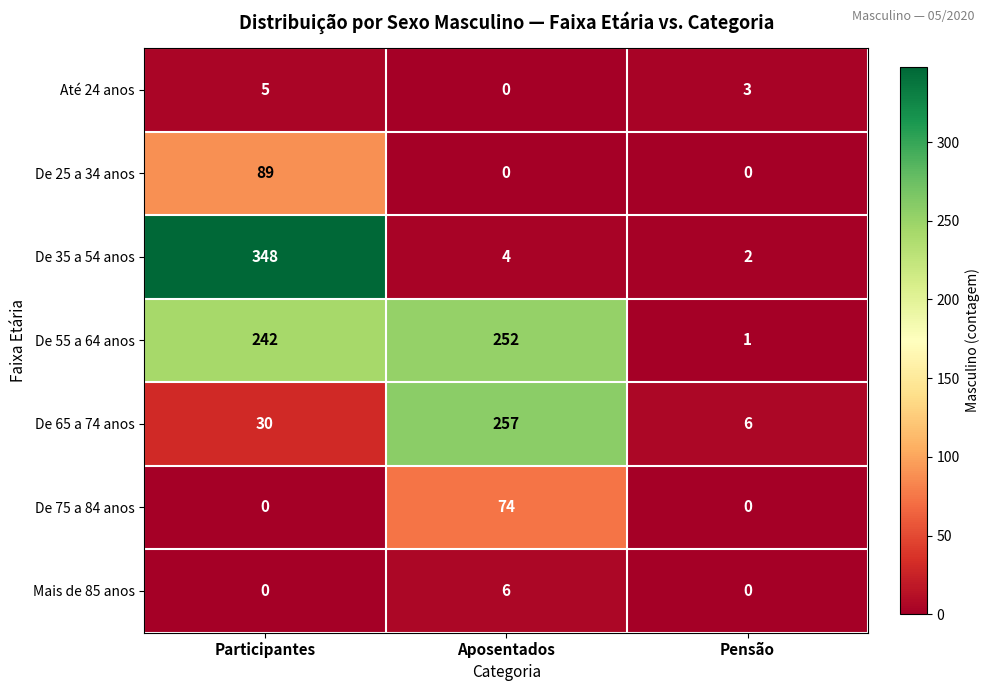

Which series has the largest total across all categories?

De 55 a 64 anos